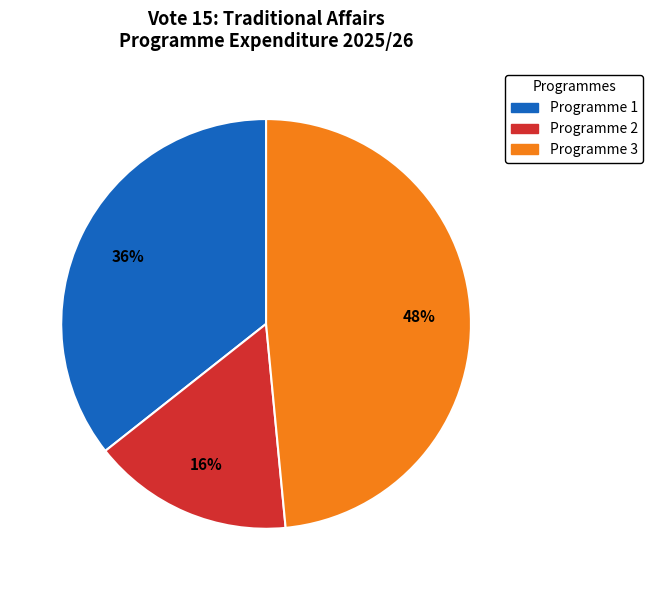

To the nearest percent, what is the average slice percentage?

33%